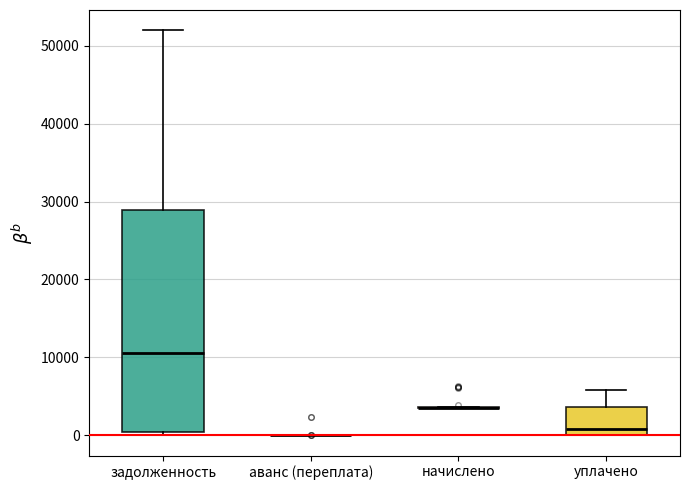

Reading left to right, read every box against the y-axis: the position of its median line, the range the box covers, and the ends of its whiskers. The values are not printed on the chart, so give them approximately, as read against the axis.

задолженность: median 11000, box 0 to 29000, whiskers 0 (just below the box's lower edge) to 52000
аванс (переплата): box collapsed to a line at 0, whiskers 0 to 0
начислено: box collapsed to a line at 4000, whiskers 3000 to 4000
уплачено: median 1000, box 0 to 4000, whiskers 0 to 6000